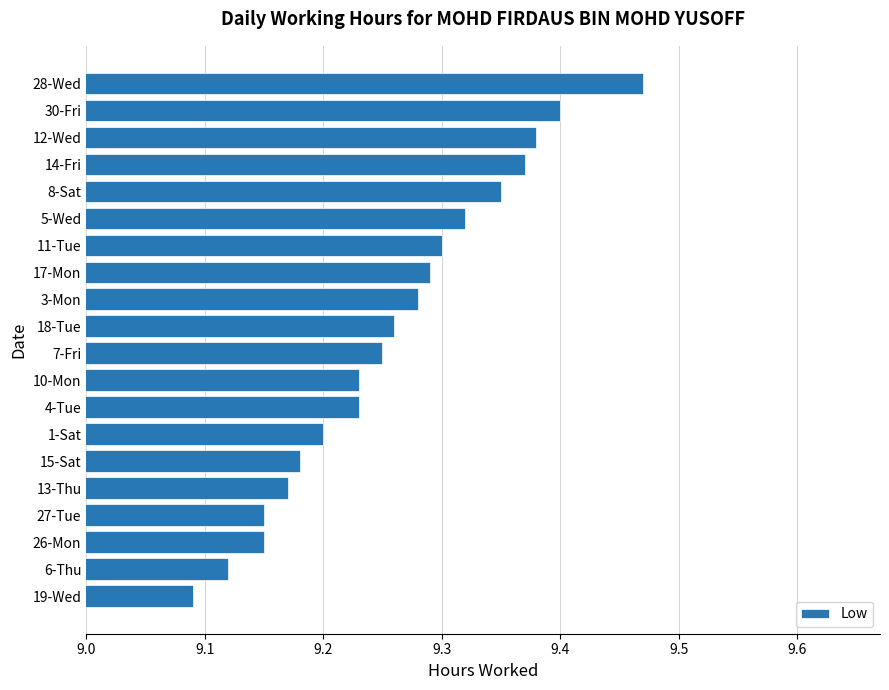

Where is the data nearest to the value 9?

19-Wed